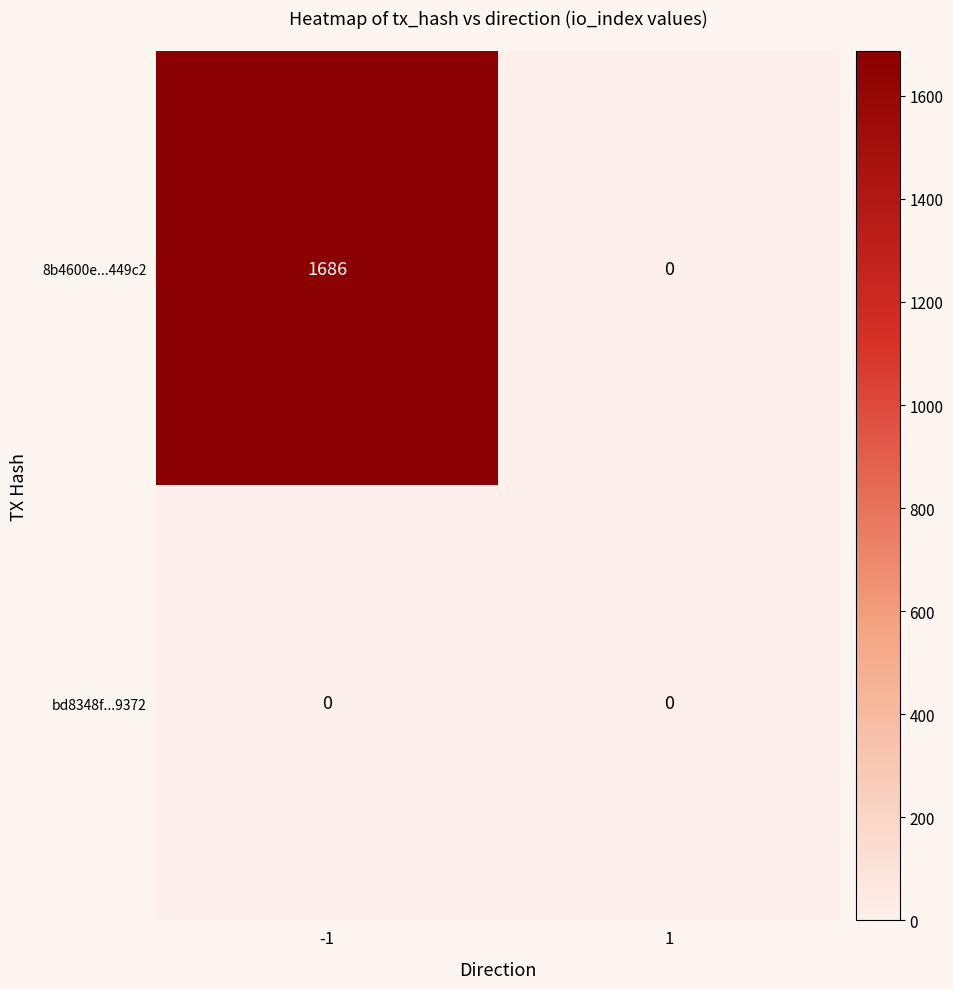

What is the total value across all series at -1?

1686